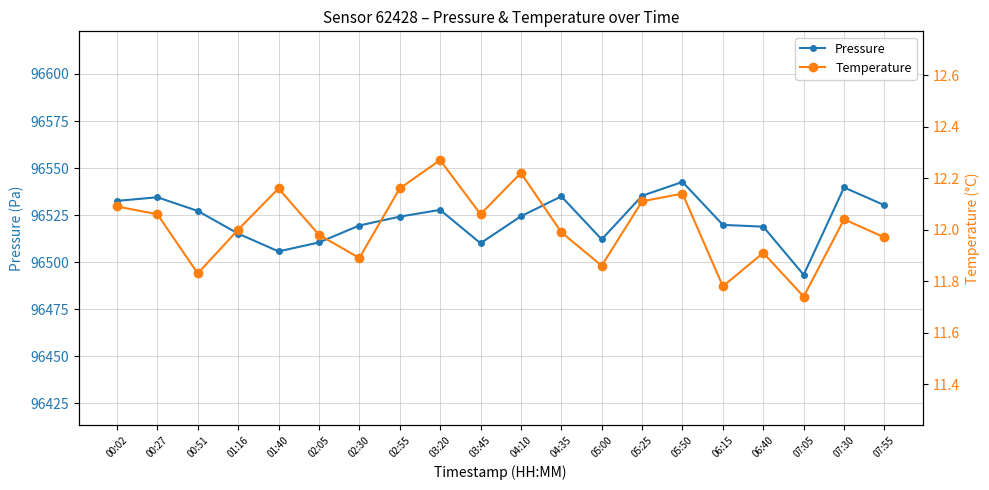

What is the label of the 15th point from the left?

05:50